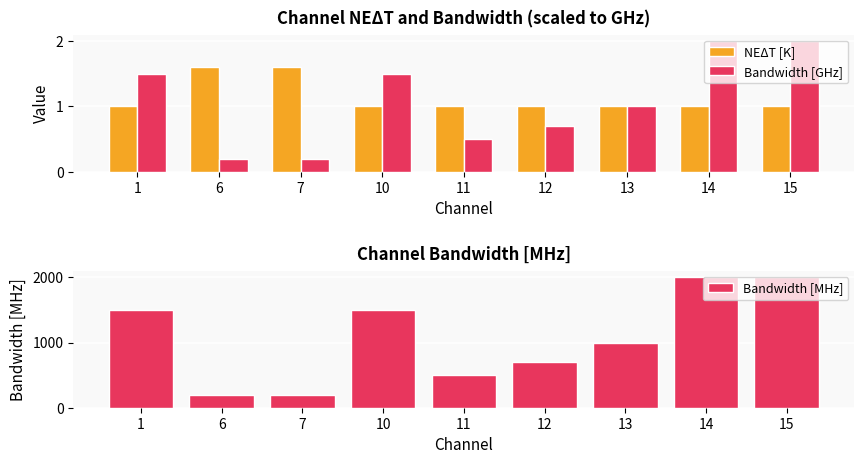

Count the NEΔT [K] values in the range 1 to 2.

9